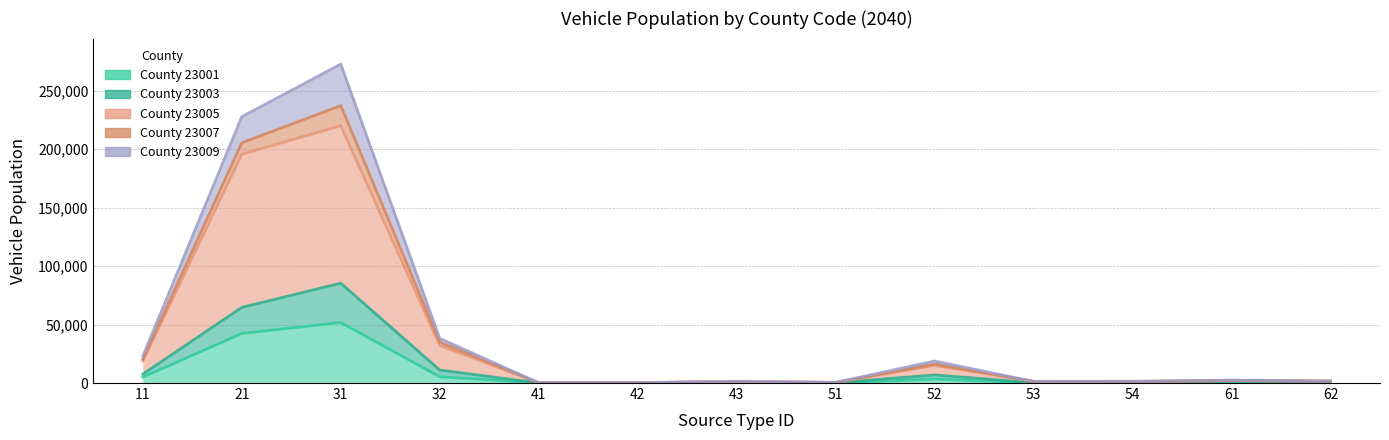

The value of 23007 at 43 is 1504.5. True or false?

True